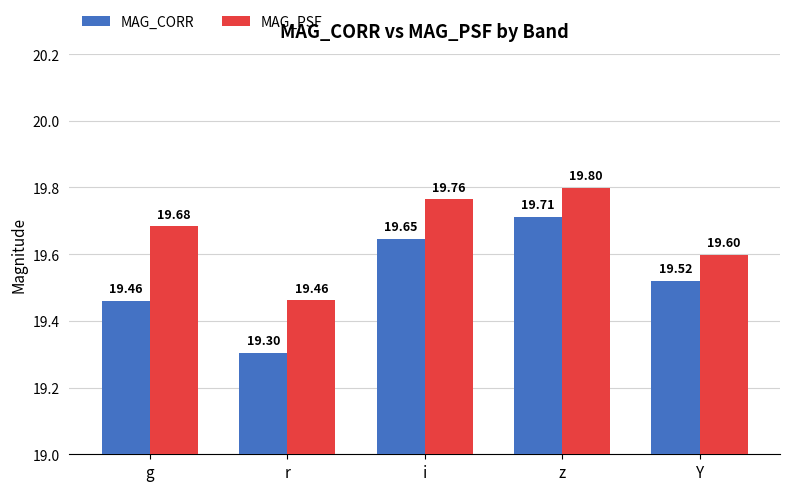

At g, list the series in order from smallest to largest.

MAG_CORR, MAG_PSF